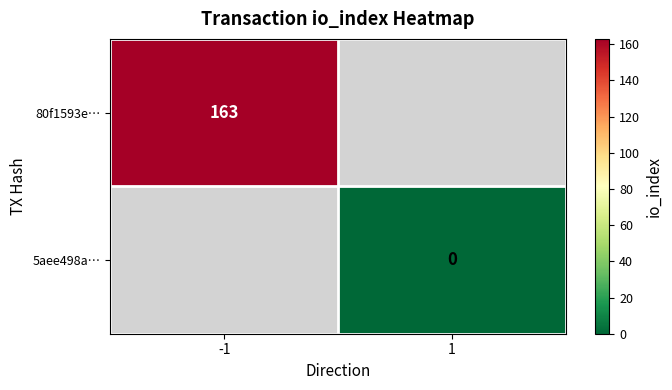

True or false: 80f1593e… has a value of 163 at -1.

True